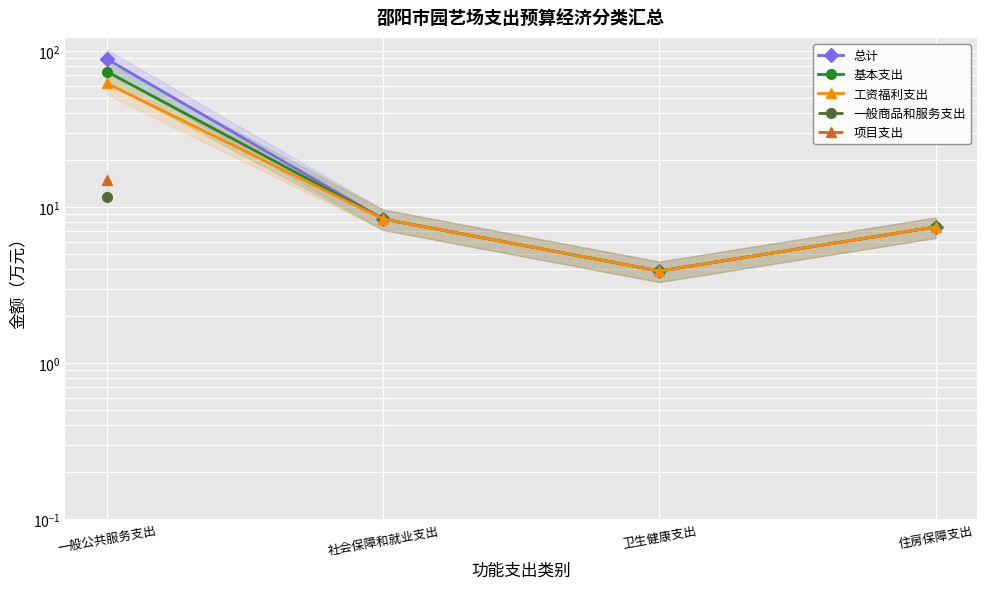

What is the value of the 工资福利支出 point at the 2nd from the left?

8.4